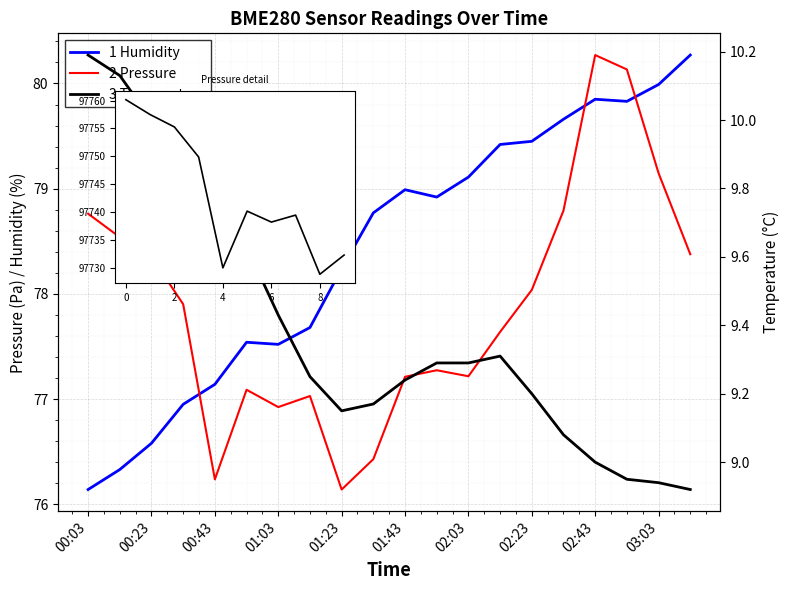

The BME280_humidity series shows 40.3 at 03:03. True or false?

False